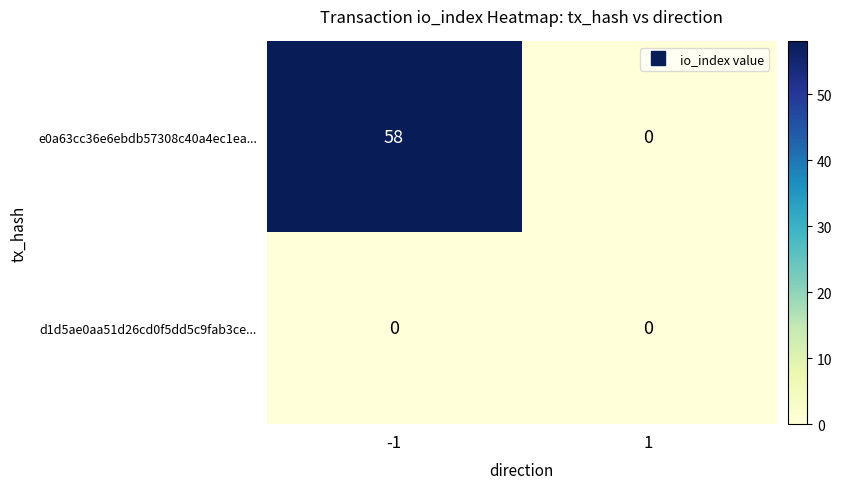

Which series has the largest total across all categories?

e0a63cc36e6ebdb57308c40a4ec1ea...